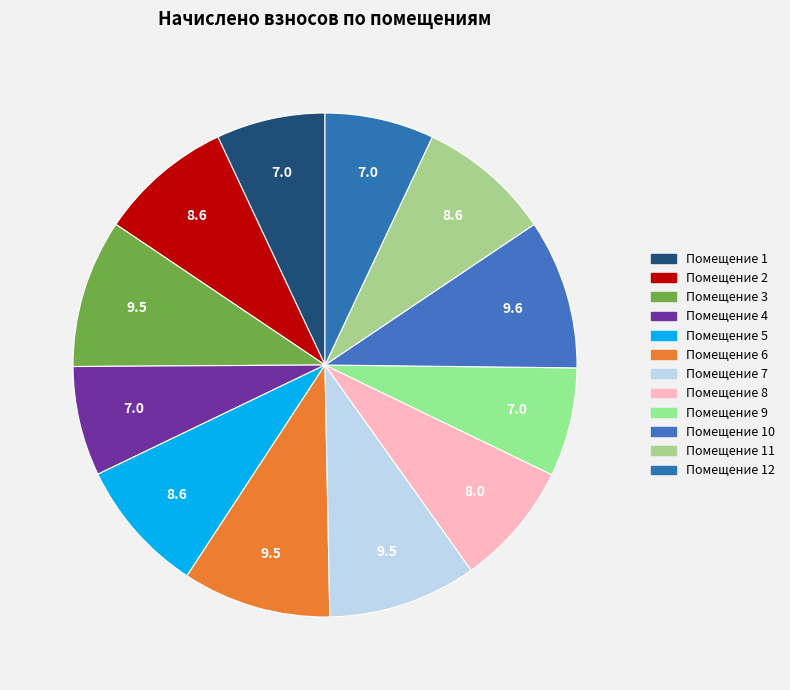

Count the number of slices in the pie.

12